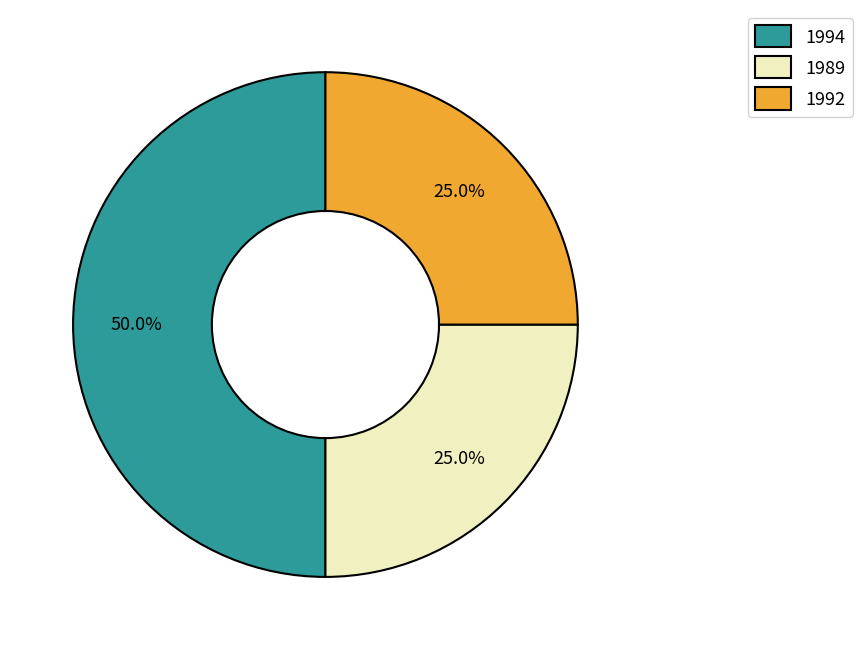

What percentage is NOT represented by 1994?

50.0%